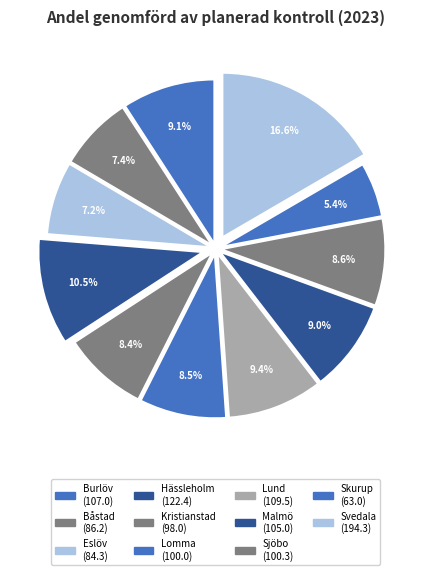

Is it true that Skurup is 5% of the pie?

True